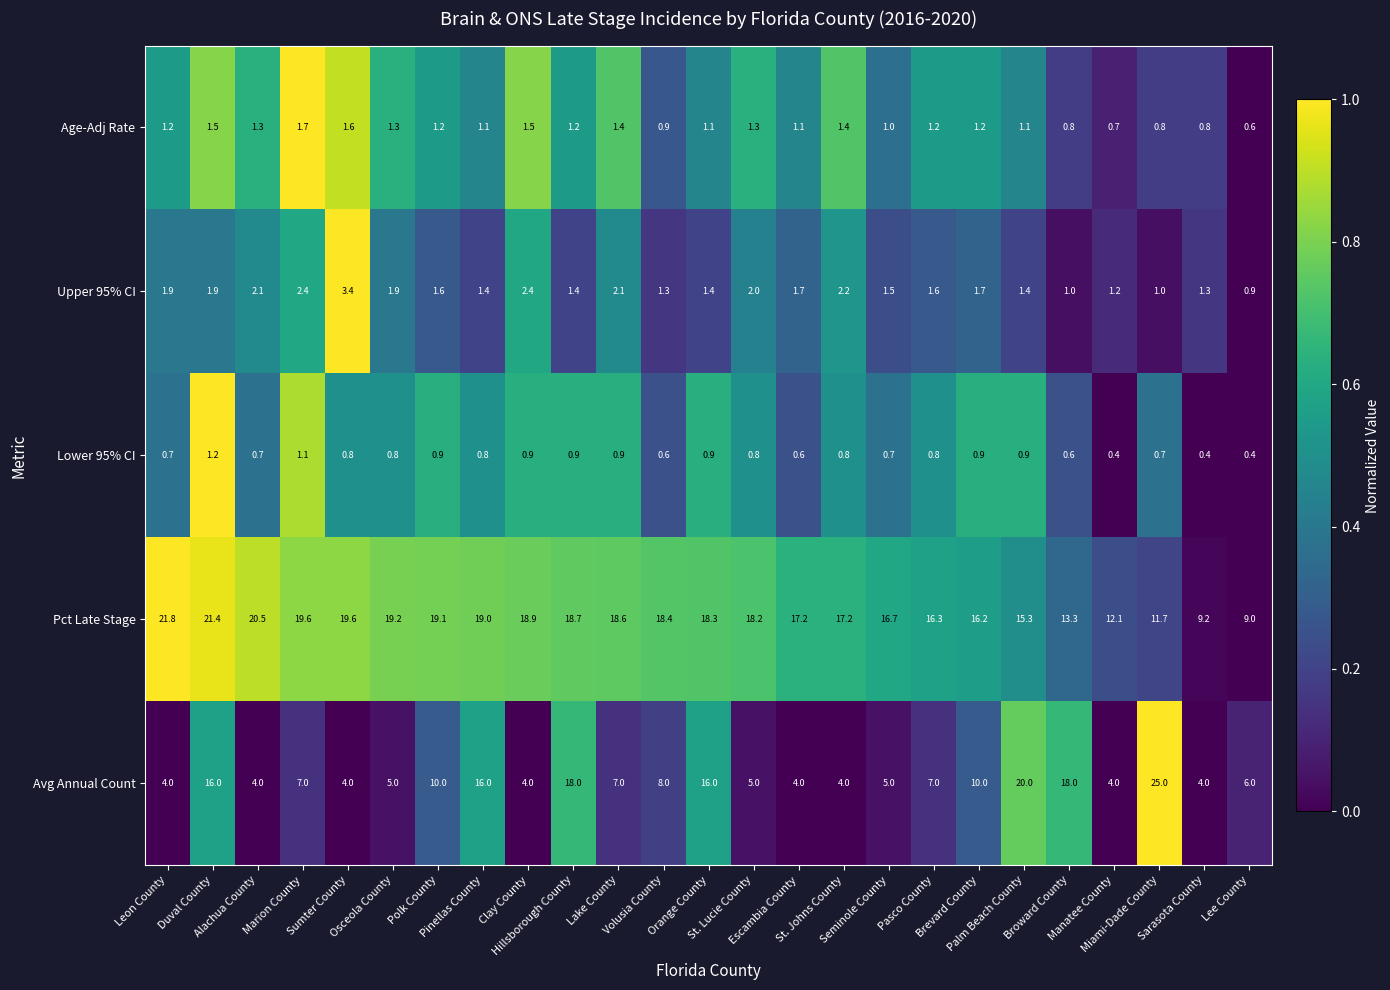

Which series has the widest spread of values?

Avg Annual Count